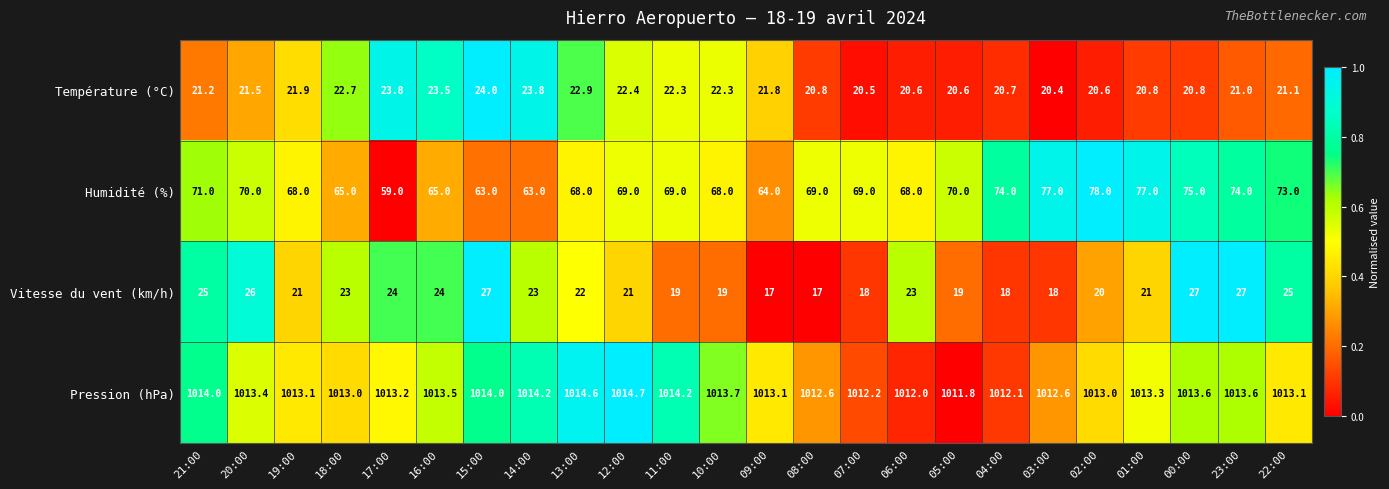

What is the average value of the Température (°C) series?

21.8